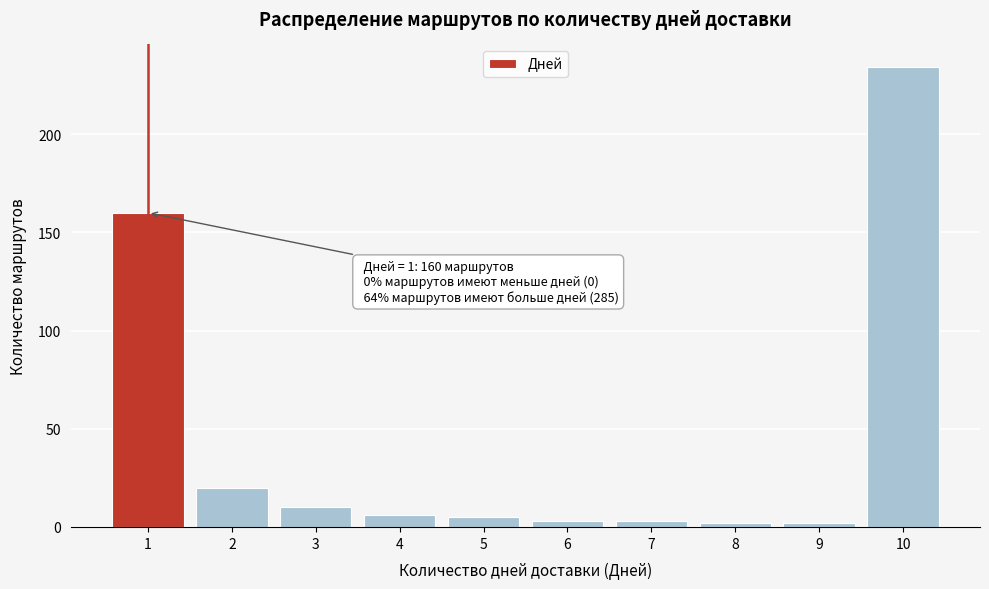

Reading right to left, extract all data points from this chart.

234	2	2	3	3	5	6	10	20	160